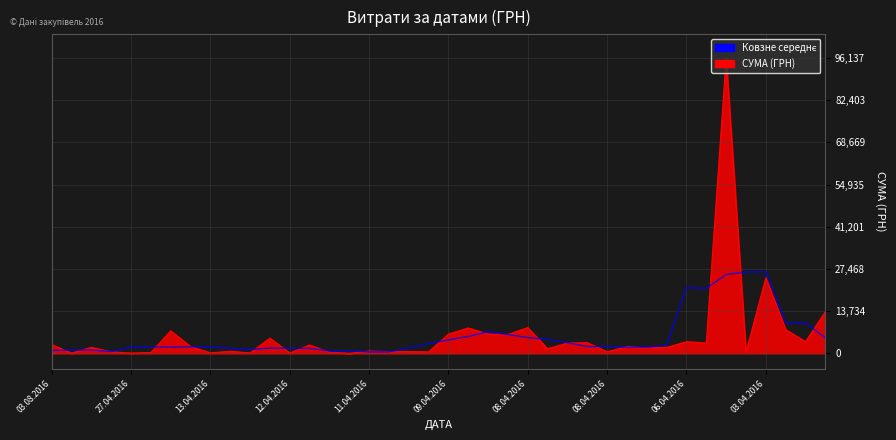

What is the greatest value displayed?

96136.6